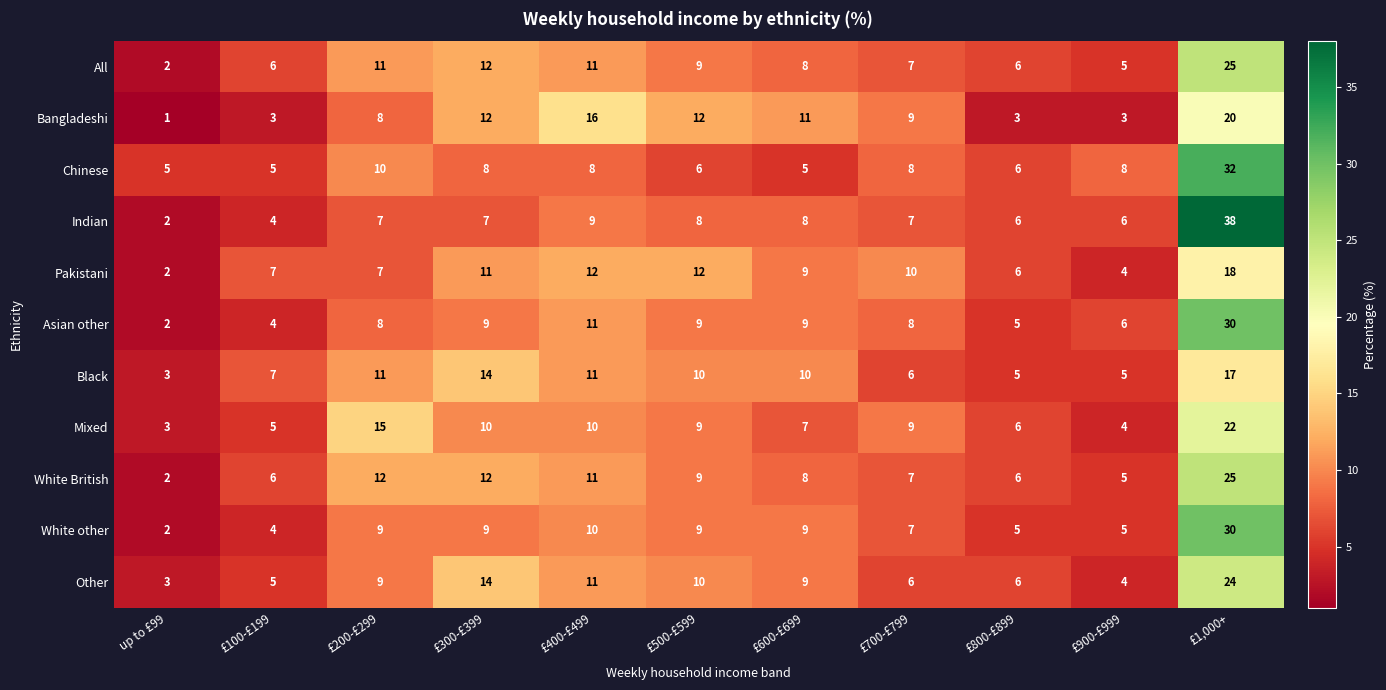

What is the total value across all series at £700-£799?

84